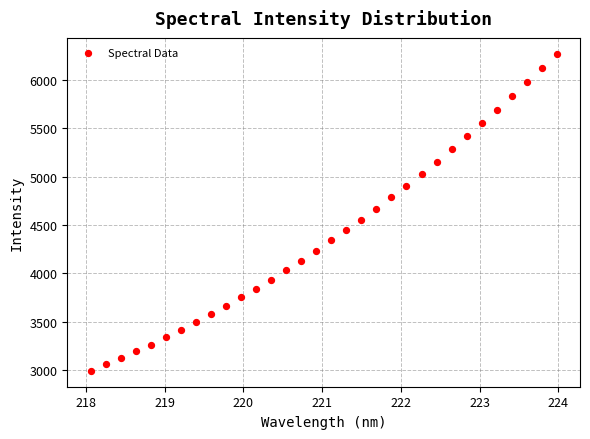

What is the range of Y values (max minus min)?

3277.6